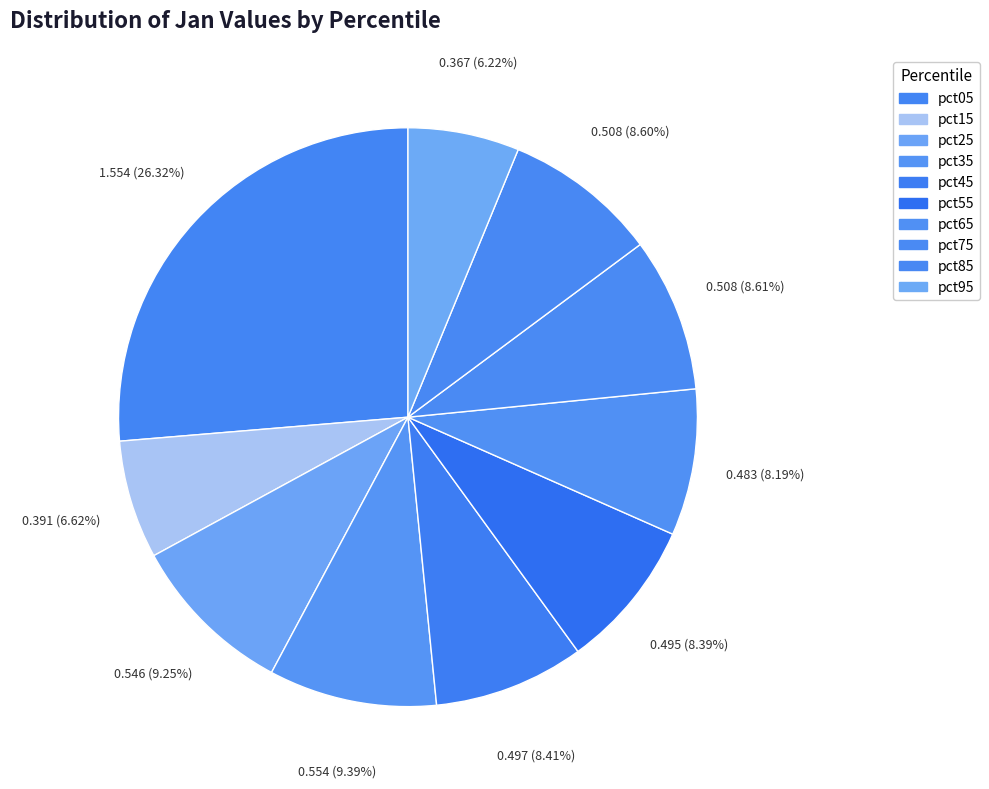

Rank the categories by value from lowest to highest.

pct95, pct15, pct65, pct55, pct45, pct85, pct75, pct25, pct35, pct05